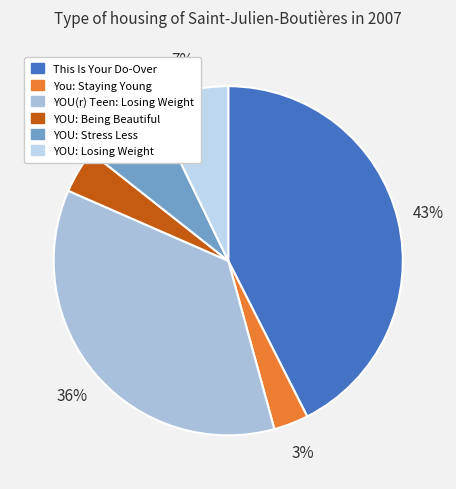

Which slice is the smallest?

You: Staying Young